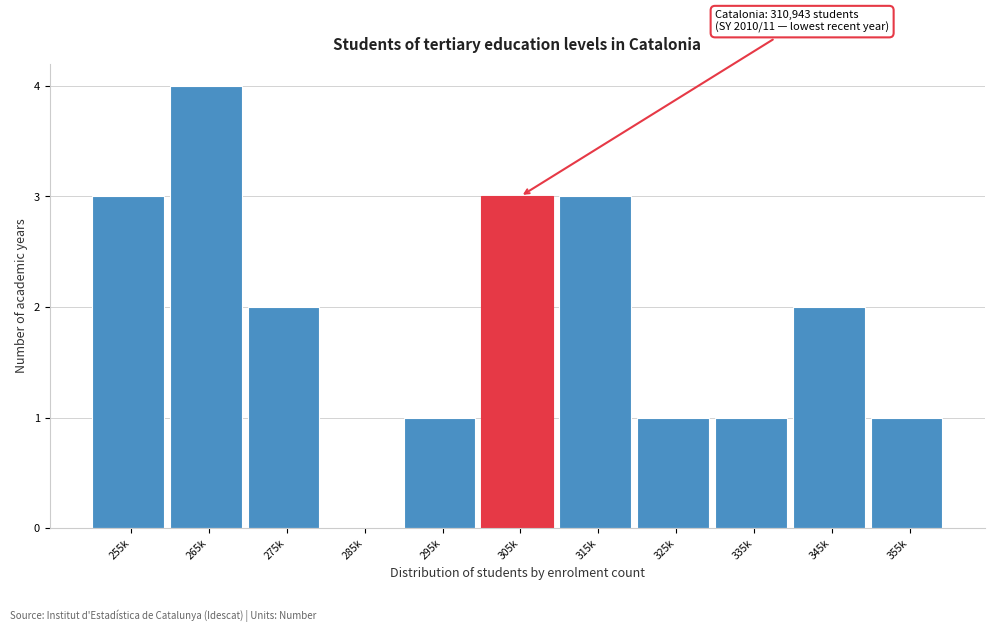

Reading left to right, extract all data points from this chart.

255k=3	265k=4	275k=2	285k=0	295k=1	305k=3	315k=3	325k=1	335k=1	345k=2	355k=1